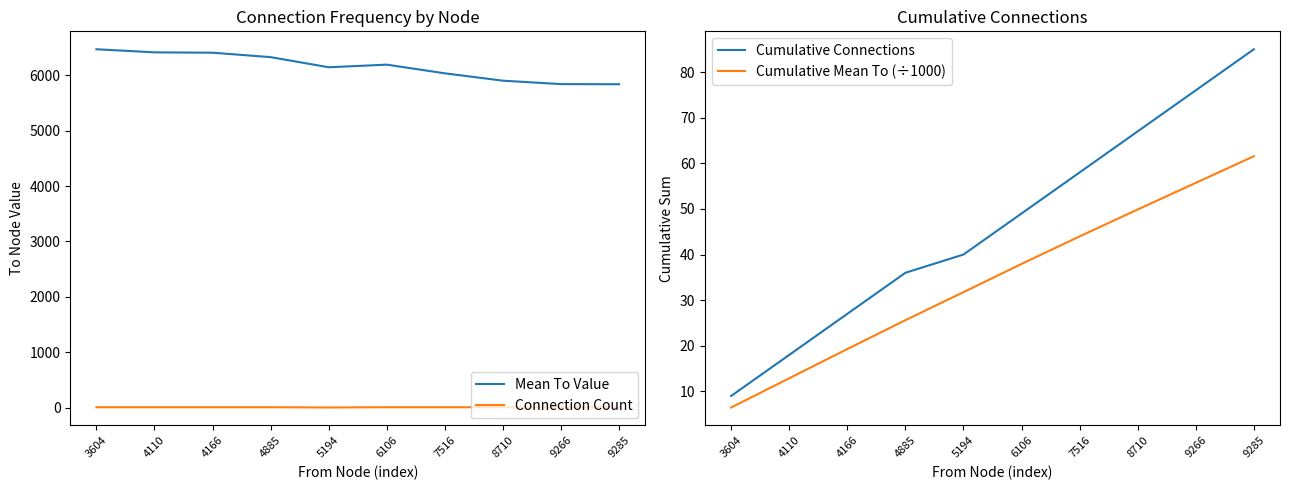

How many data points in Cumulative Connections are above 49?

4